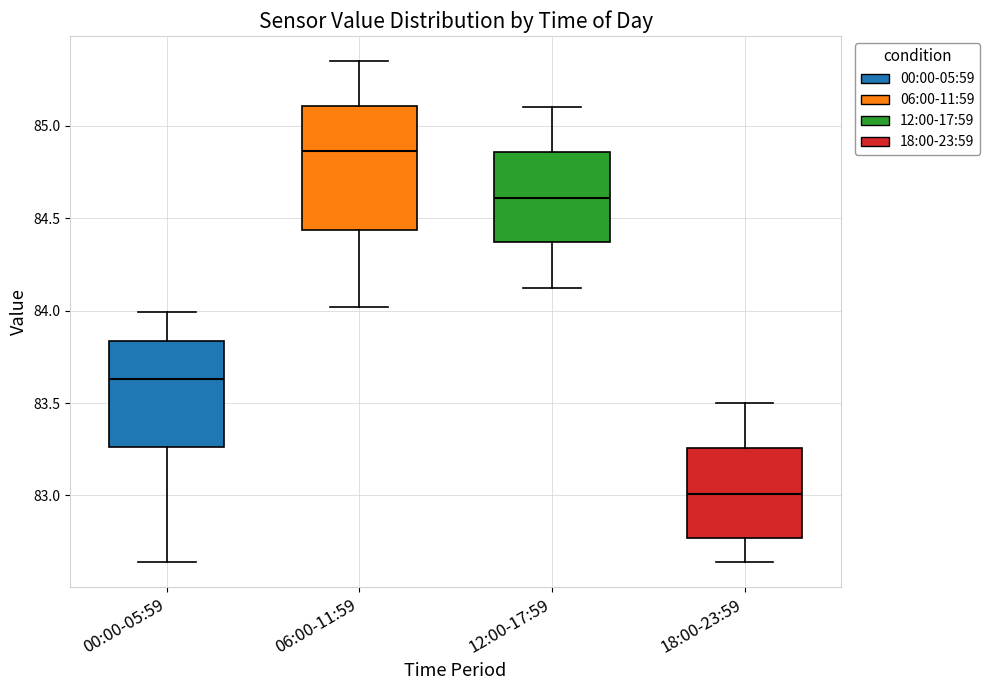

Which box's median line is the lowest?

18:00-23:59